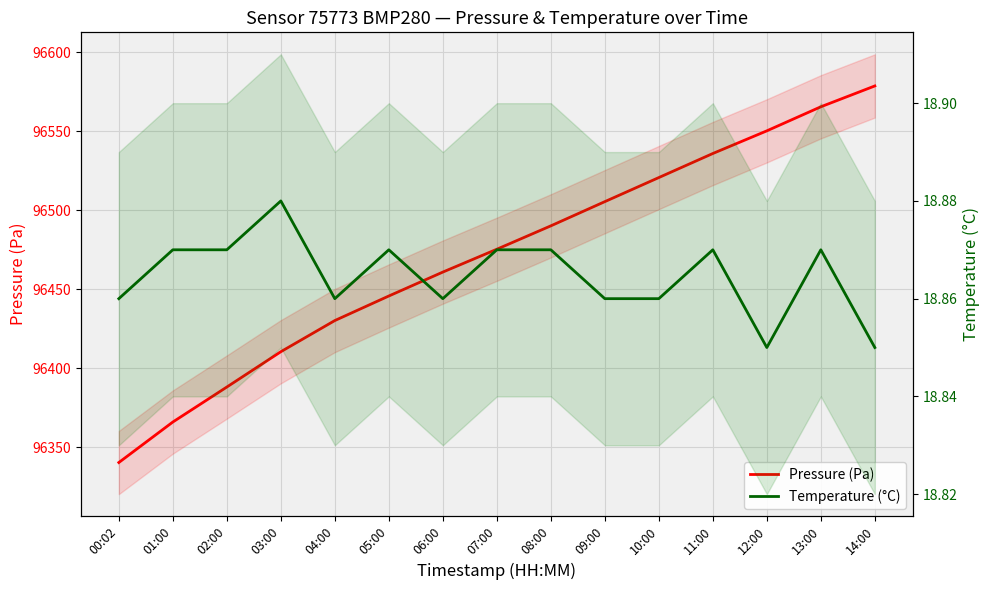

At which label does Temperature (°C) reach its peak?

03:00